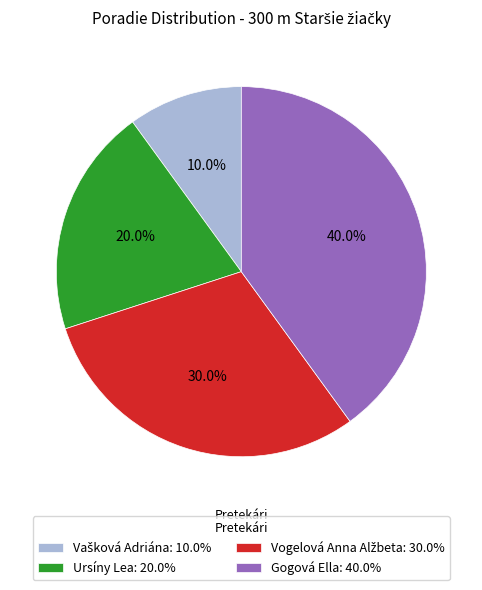

Does Gogová Ella: 40.0% account for over 50% of the chart?

No